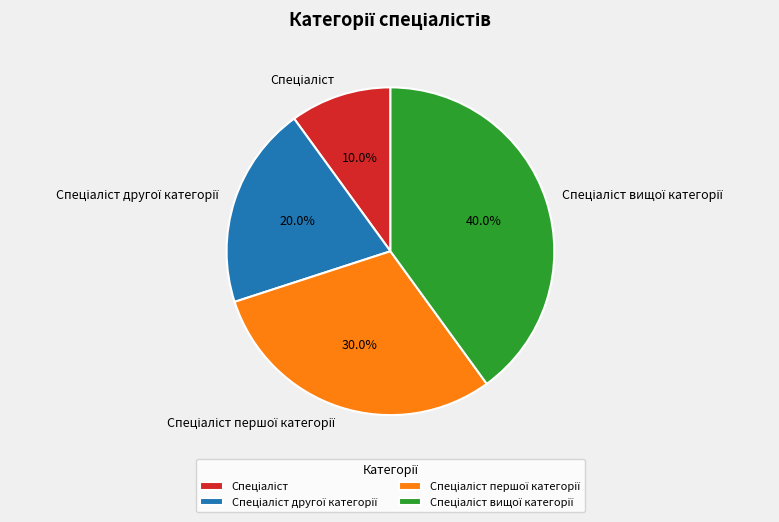

Does any single category account for the majority?

No